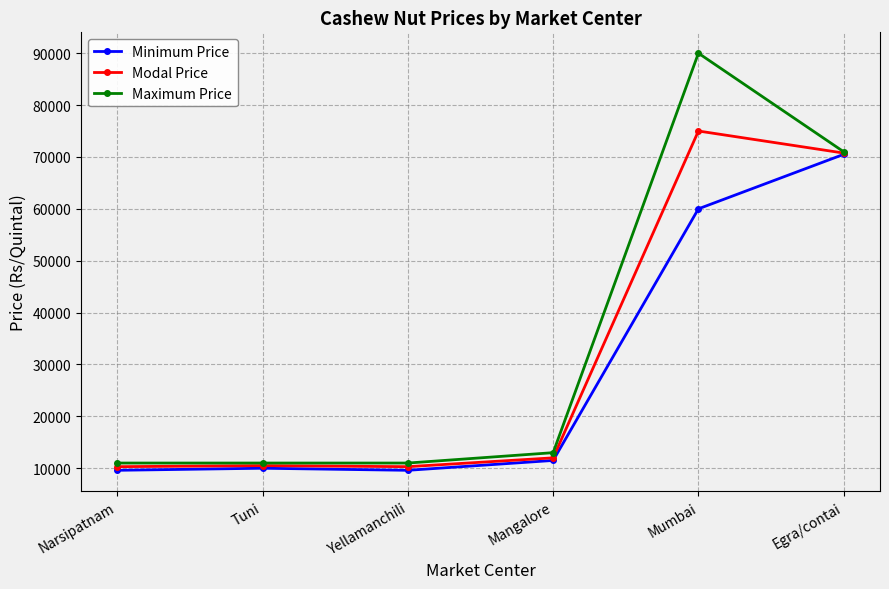

Rank the series by their maximum value, from lowest to highest.

Minimum Price, Modal Price, Maximum Price